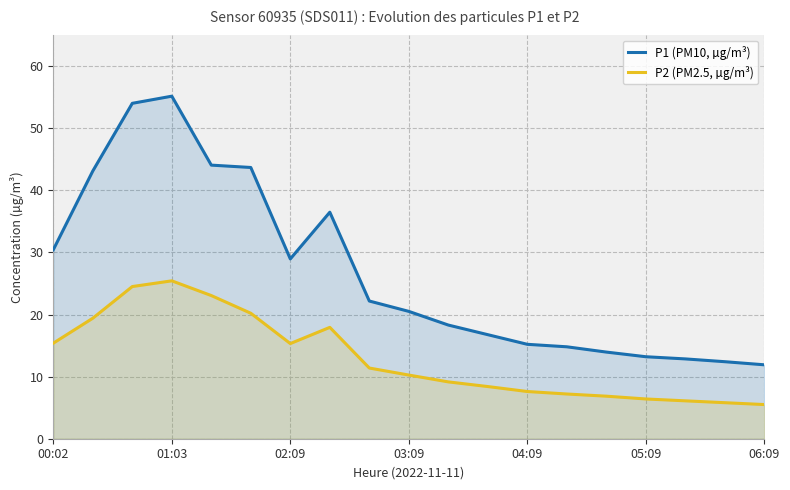

What position from the left is 16?

17